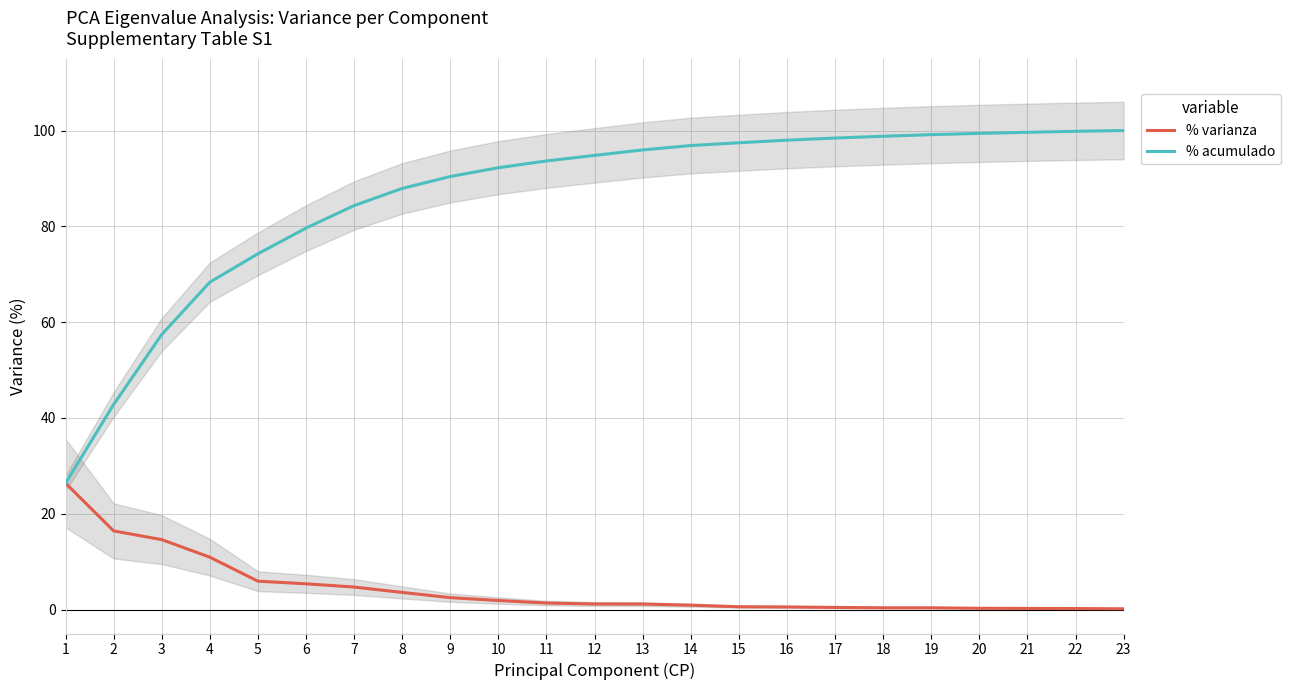

Between 16 and 21, which series saw the biggest shift?

% acumulado